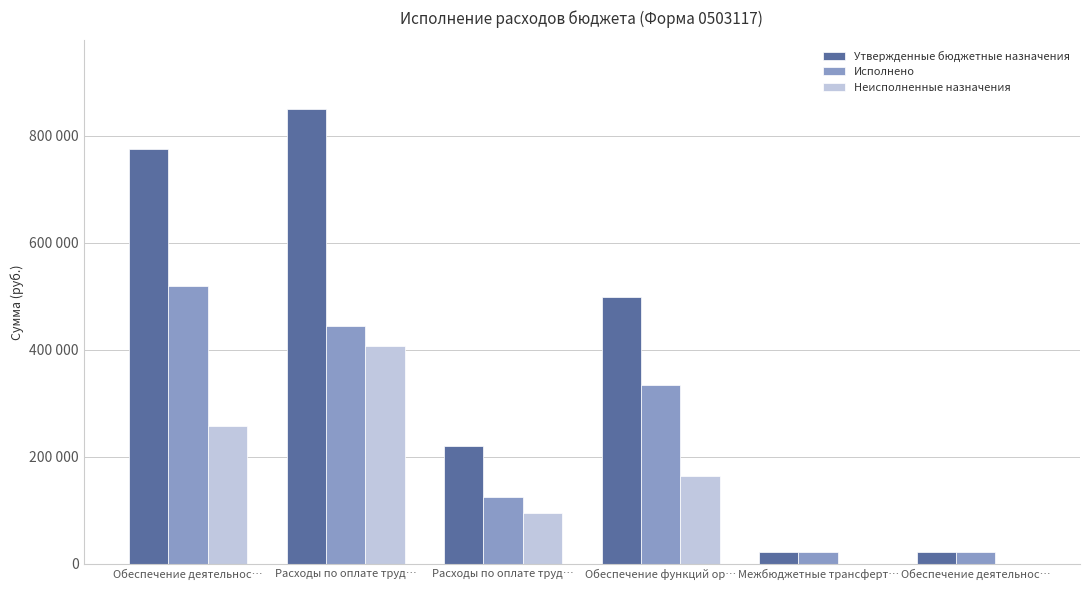

Reading left to right, extract all data points from this chart.

Утвержденные бюджетные назначения: Обеспечение деятельнос…=775504.0	Расходы по оплате труд…=850267.0	Расходы по оплате труд…=220712.0	Обеспечение функций ор…=497895.0	Межбюджетные трансферт…=22800.0	Обеспечение деятельнос…=23000.0
Исполнено: Обеспечение деятельнос…=518594.9	Расходы по оплате труд…=443497.1	Расходы по оплате труд…=124984.8	Обеспечение функций ор…=334093.0	Межбюджетные трансферт…=22800.0	Обеспечение деятельнос…=23000.0
Неисполненные назначения: Обеспечение деятельнос…=256909.1	Расходы по оплате труд…=406769.9	Расходы по оплате труд…=95727.2	Обеспечение функций ор…=163802.0	Межбюджетные трансферт…=0.0	Обеспечение деятельнос…=0.0